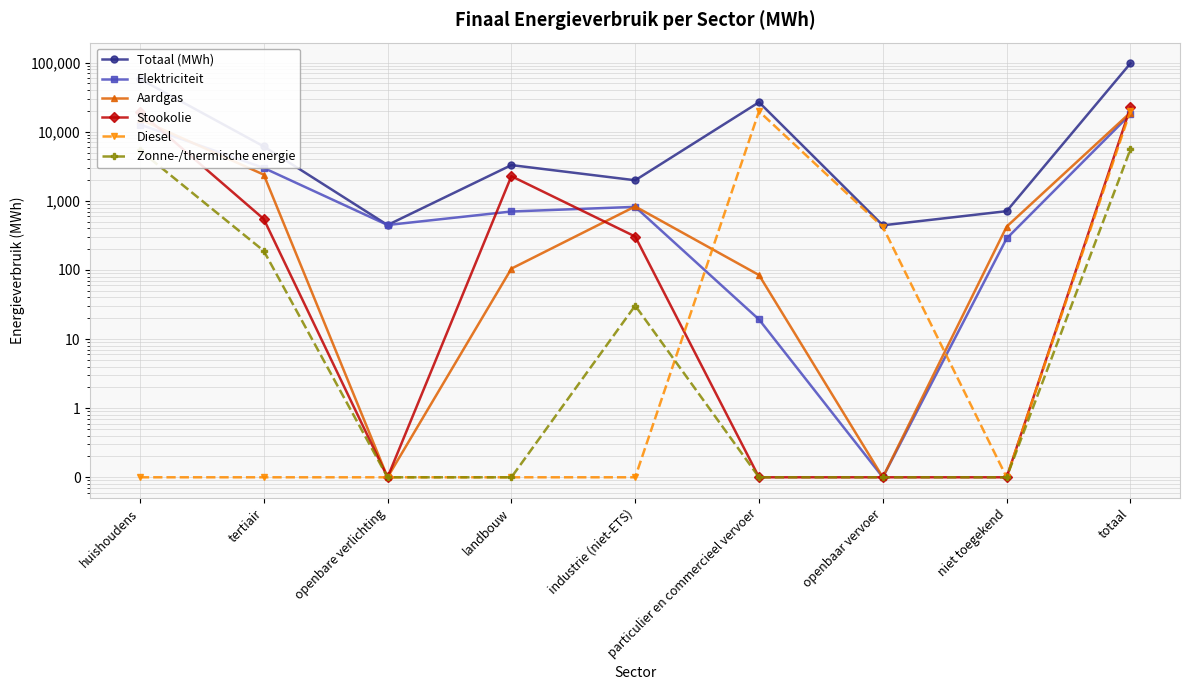

Which series changed the most between huishoudens and openbare verlichting?

Totaal (MWh)